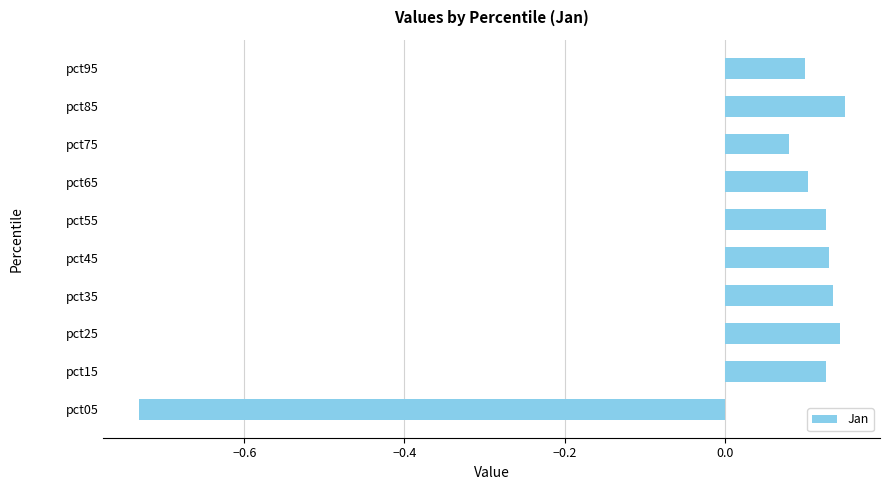

Where is the data nearest to the value 0?

pct75